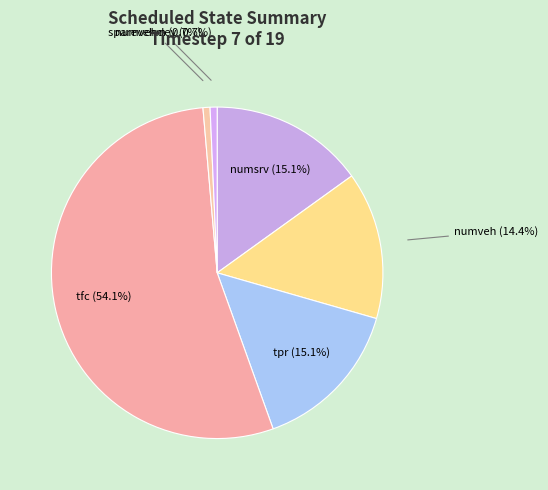

Which slice is the largest?

tfc (54.1%)